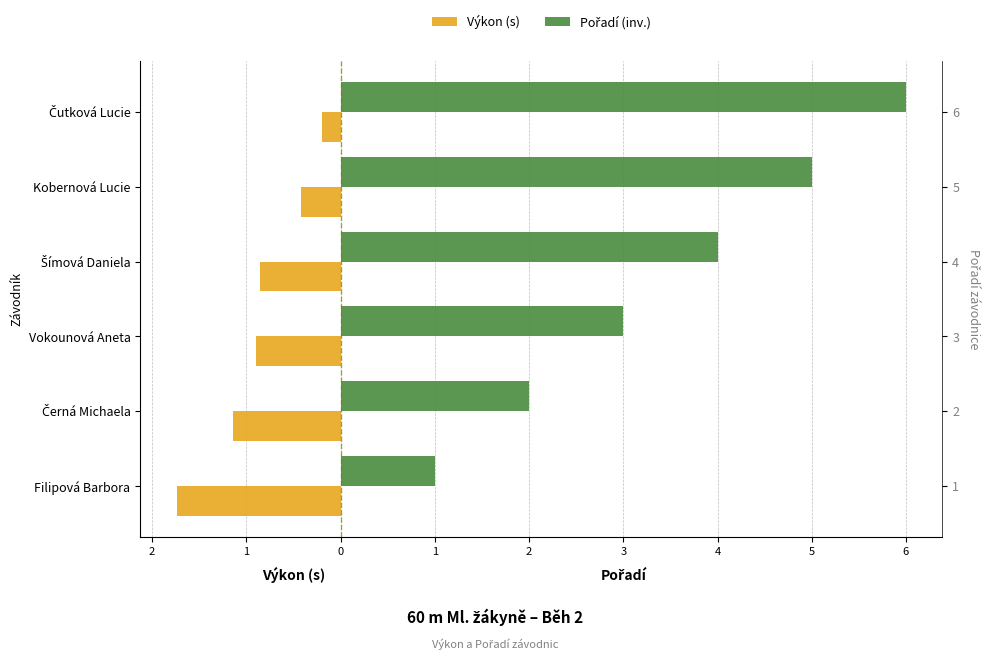

The value of Výkon (s) at Filipová Barbora is -0.9. True or false?

False